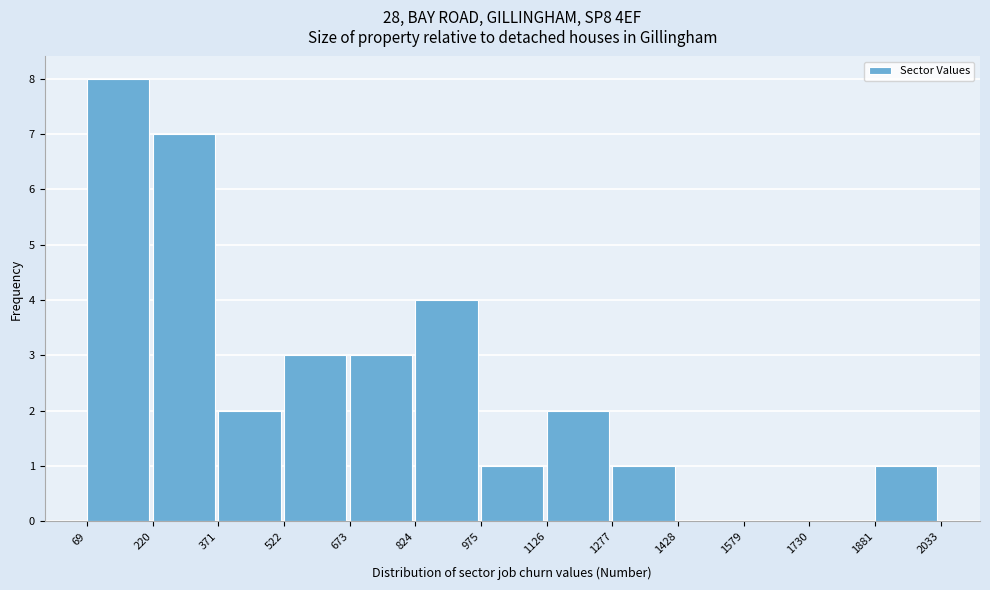

Reading left to right, list every bar in this chart as the range it spans on the x-axis followed by its height. The values are not printed on the chart, so give them approximately, as read against the axis.

69 to 220: 8
220 to 371: 7
371 to 522: 2
522 to 673: 3
673 to 824: 3
824 to 975: 4
975 to 1126: 1
1126 to 1277: 2
1277 to 1428: 1
1428 to 1579: 0
1579 to 1730: 0
1730 to 1881: 0
1881 to 2033: 1